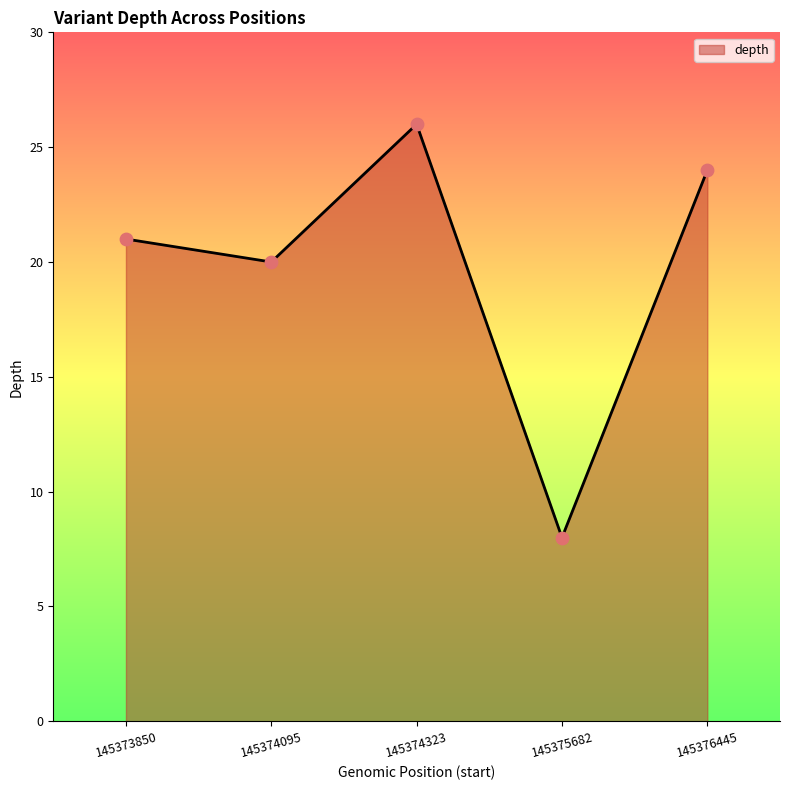

What is the change in value from 145375682 to 145376445?

+16